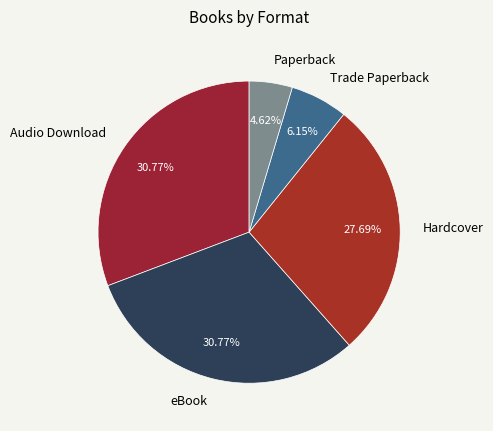

To the nearest percent, what is the combined percentage of Hardcover and Audio Download?

58%